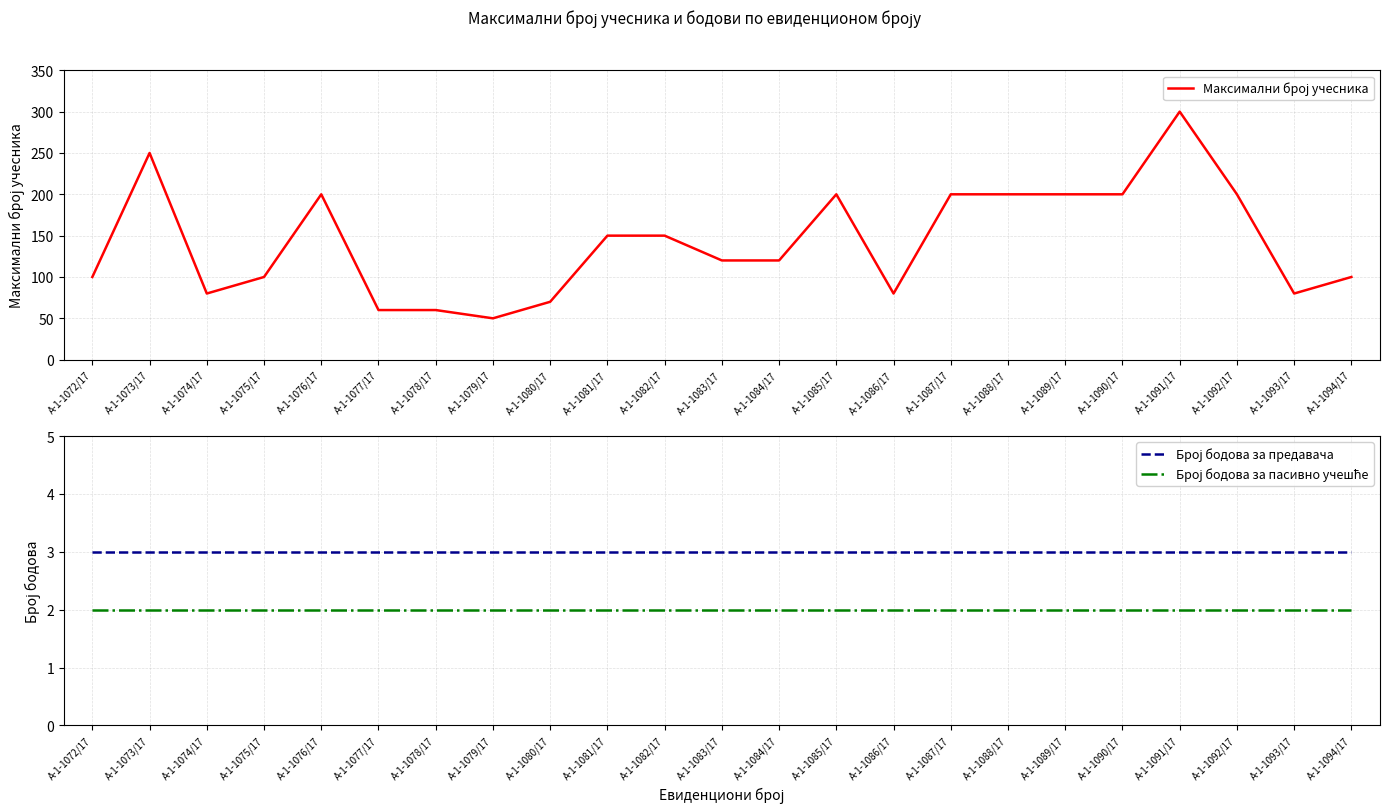

What is the minimum value shown in the chart?

2